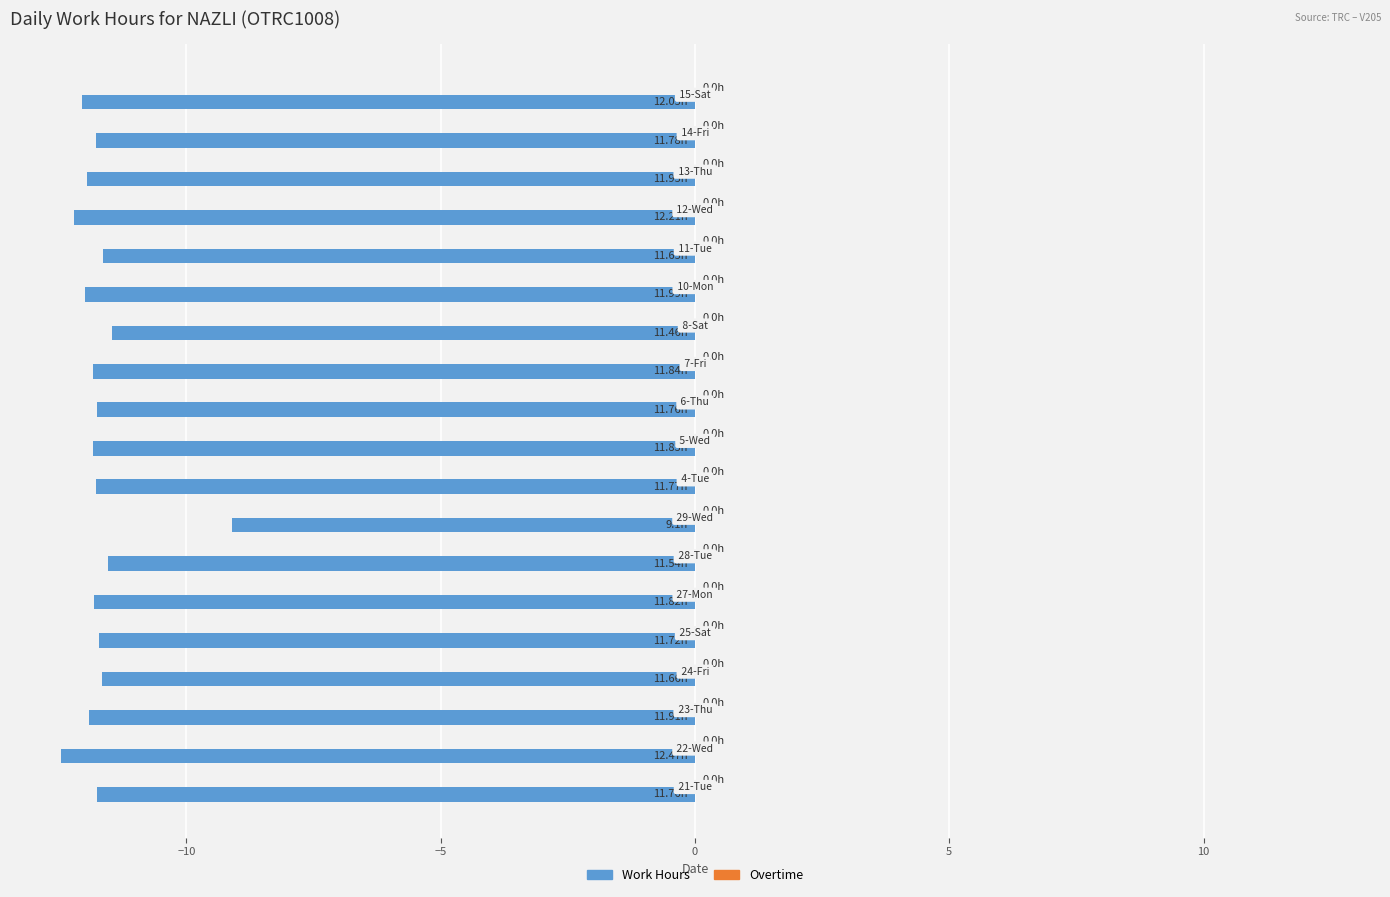

What is the average value?

-11.7